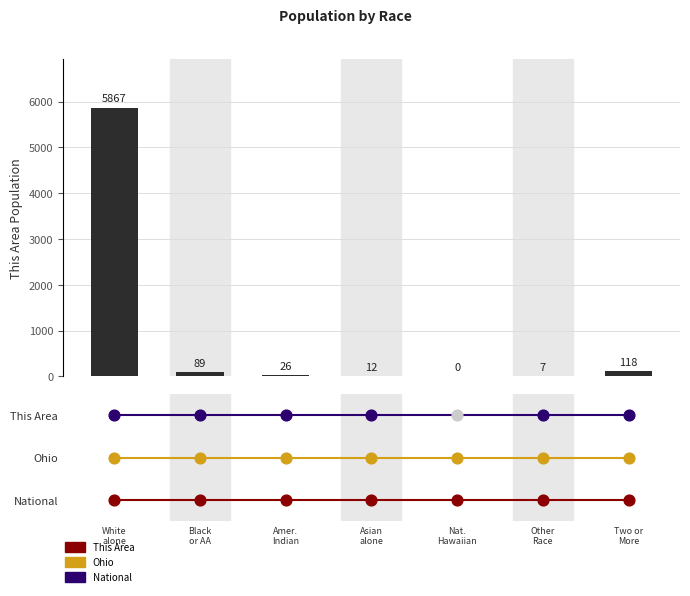

Between White
alone and Nat.
Hawaiian, which is larger?

White
alone